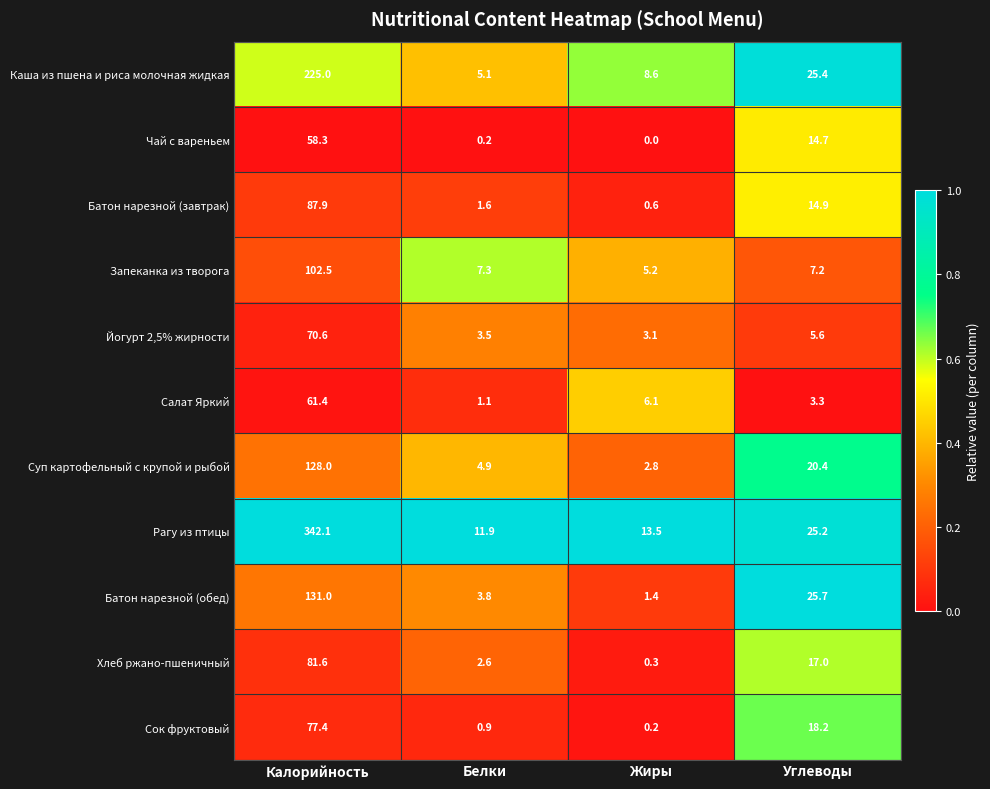

Is it true that Сок фруктовый equals 8.3 at Углеводы?

False